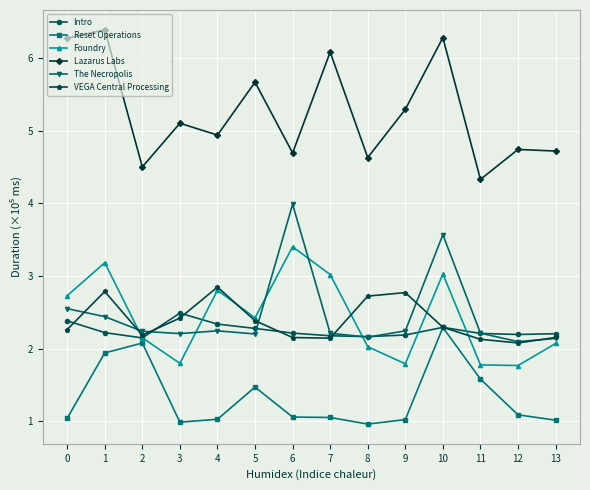

What is the total value across all series at 12?

14.0